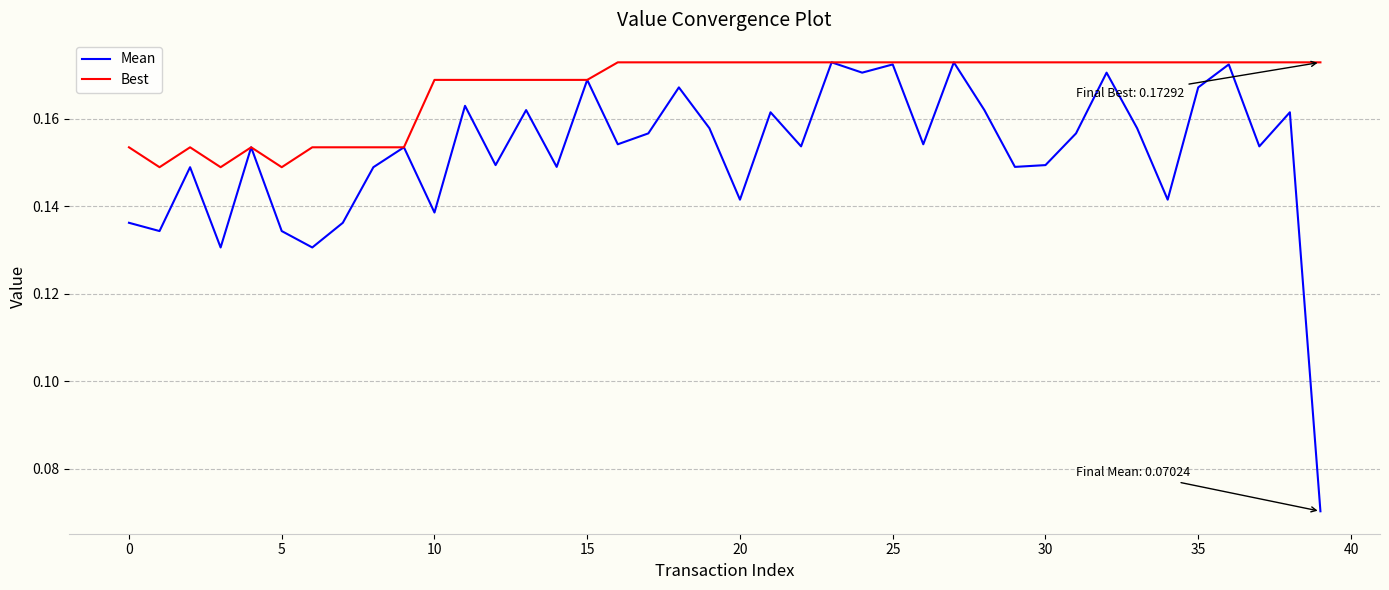

Which series has the largest total across all categories?

Best